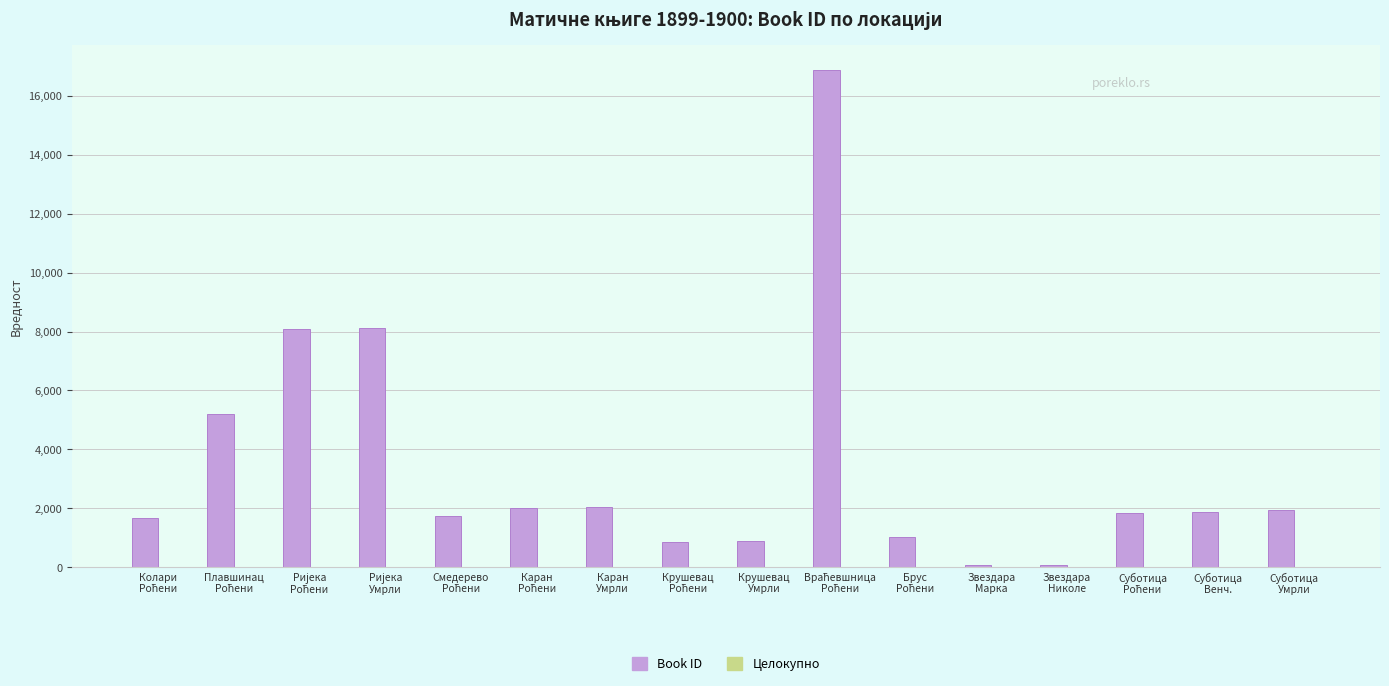

What is the maximum value for Book ID?

16875